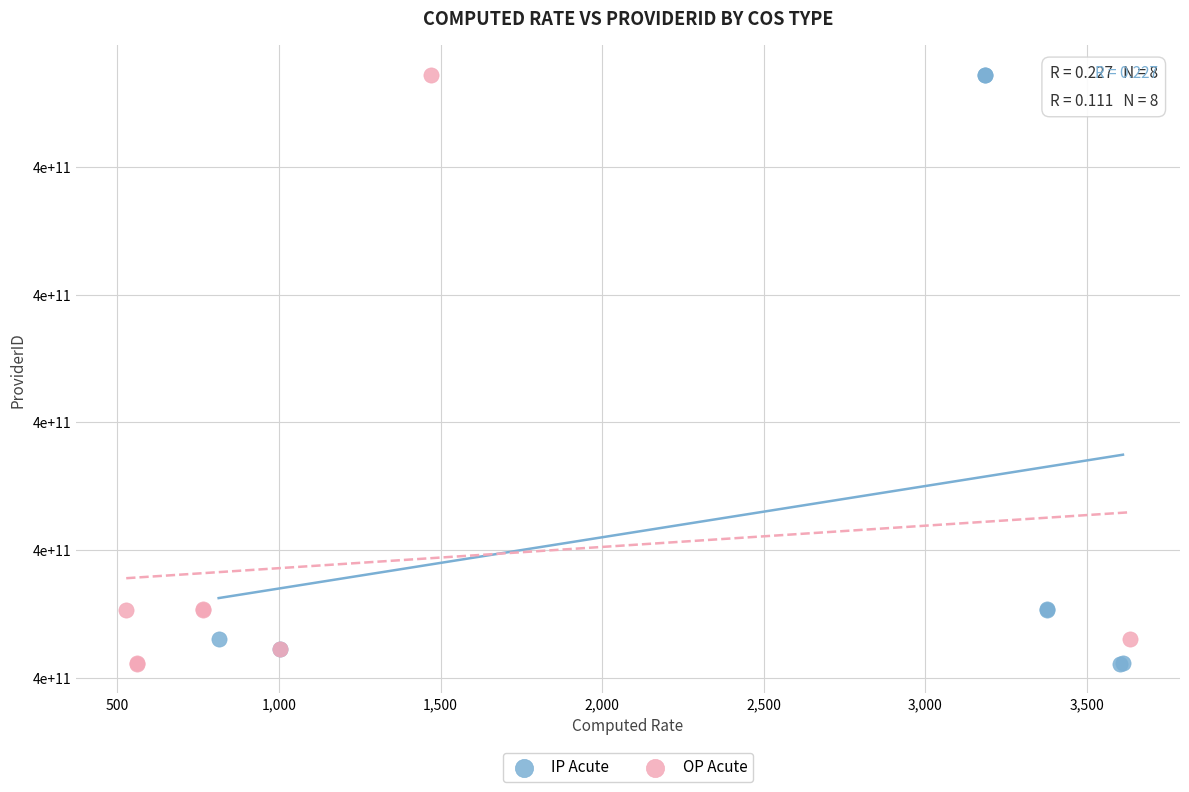

What are all the series names shown in the legend?

IP Acute, OP Acute